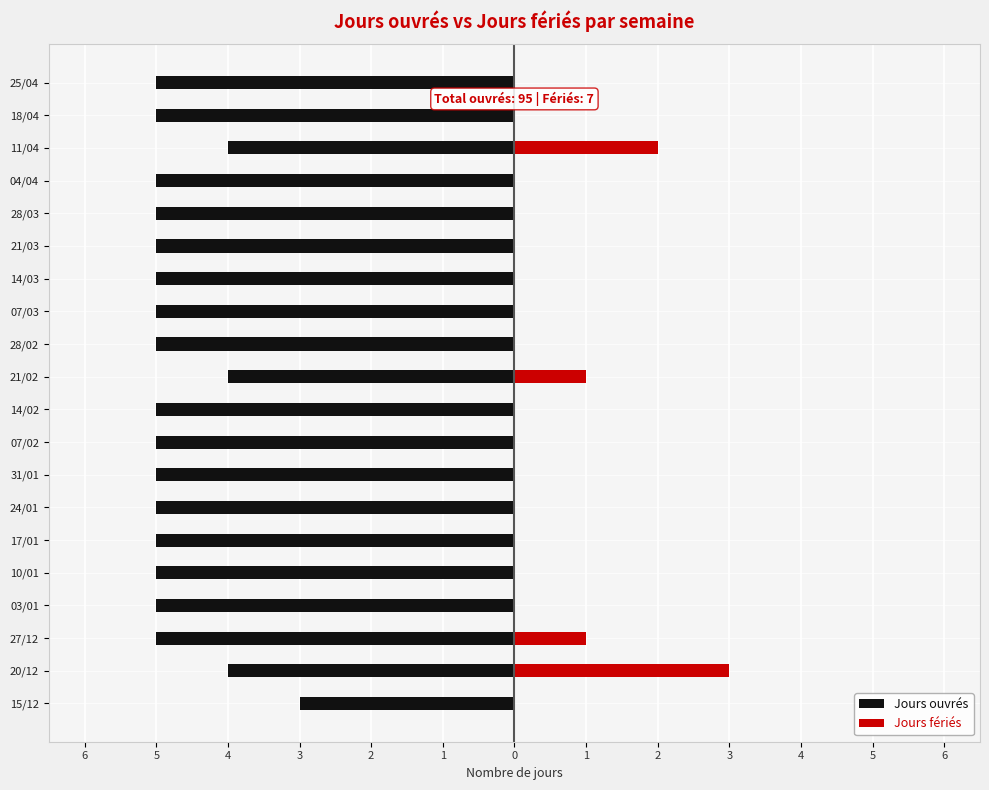

How many data points in Jours fériés are above 0?

4